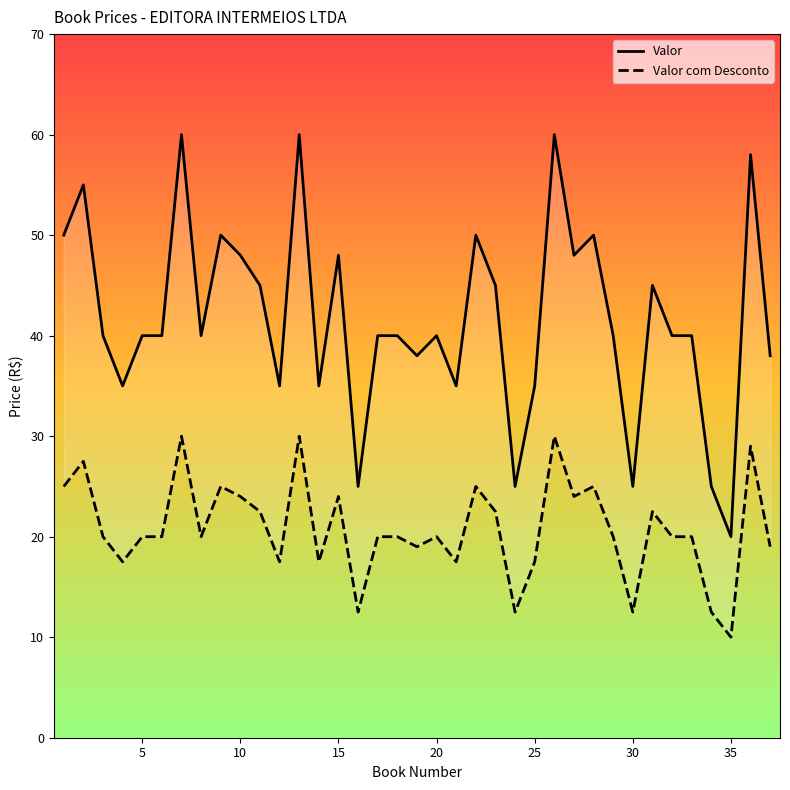

True or false: Valor and Valor com Desconto cross at least once.

False